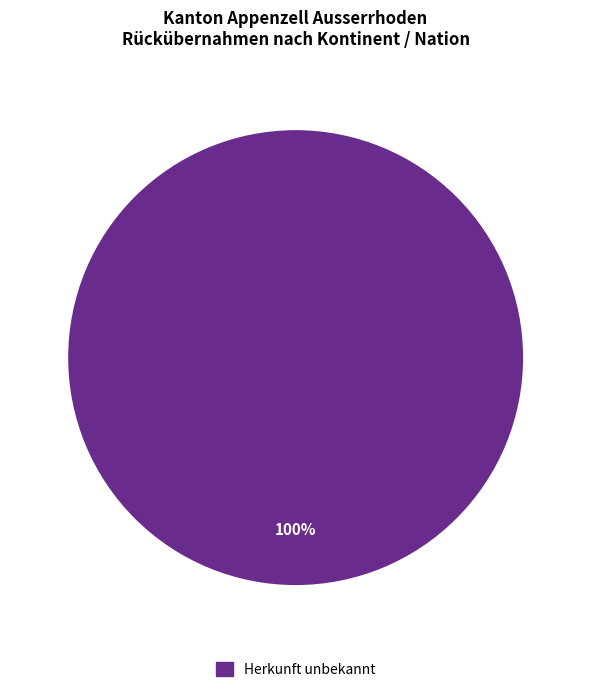

Is there a majority slice in this chart?

Yes